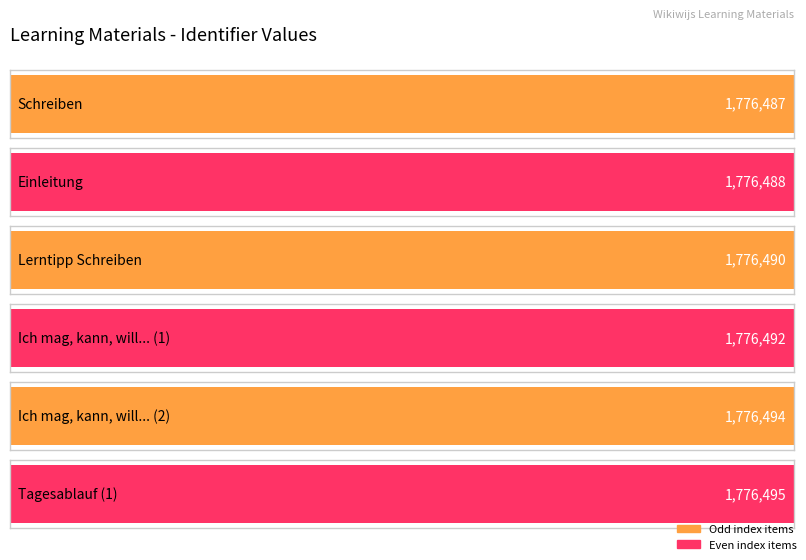

What is the label of the 2nd bar from the left?

Einleitung